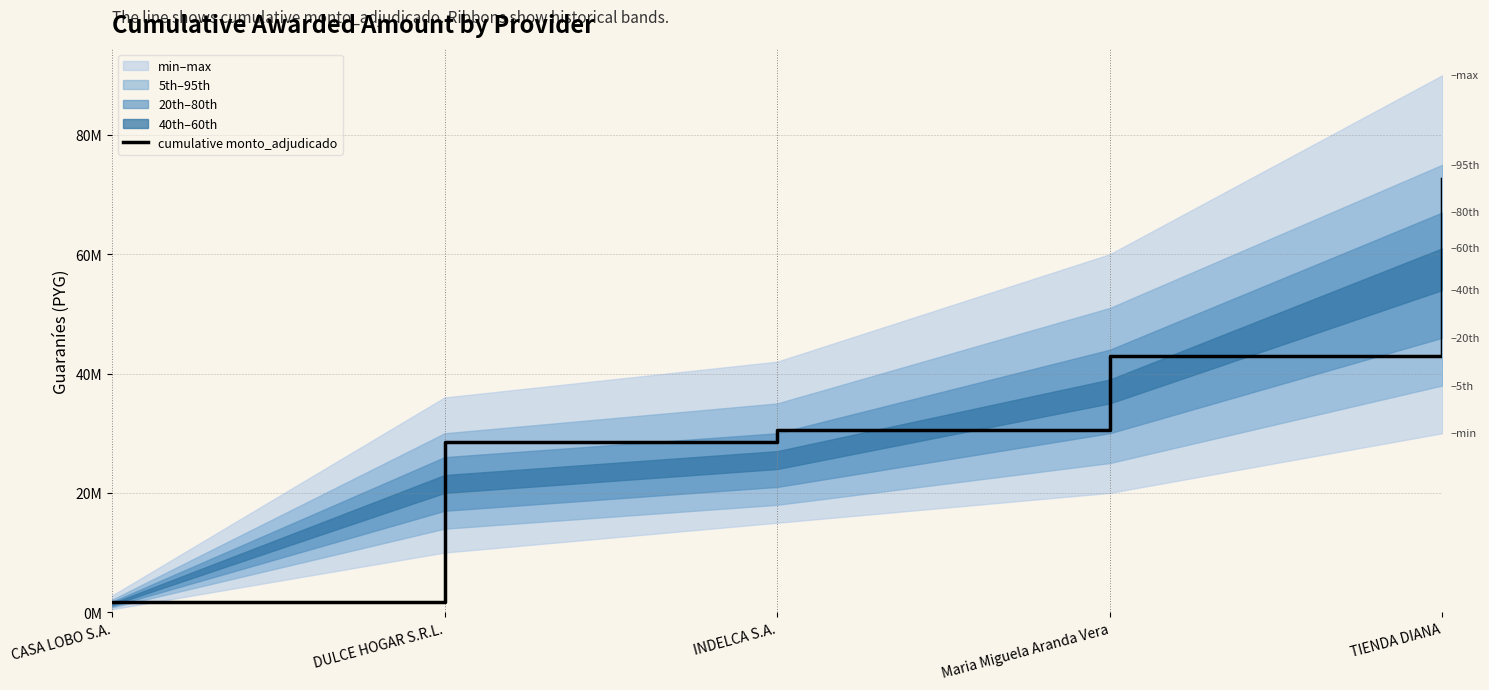

Where is the data nearest to the value 37149000?

Maria Miguela Aranda Vera